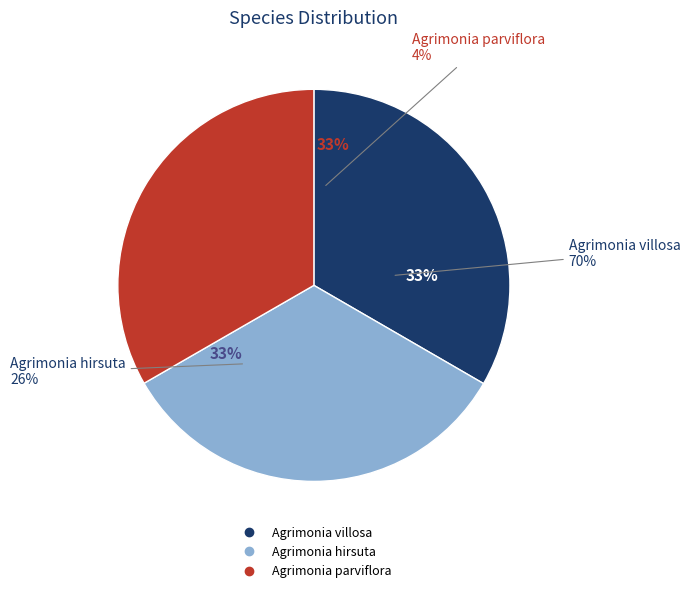

Does any single category account for the majority?

No